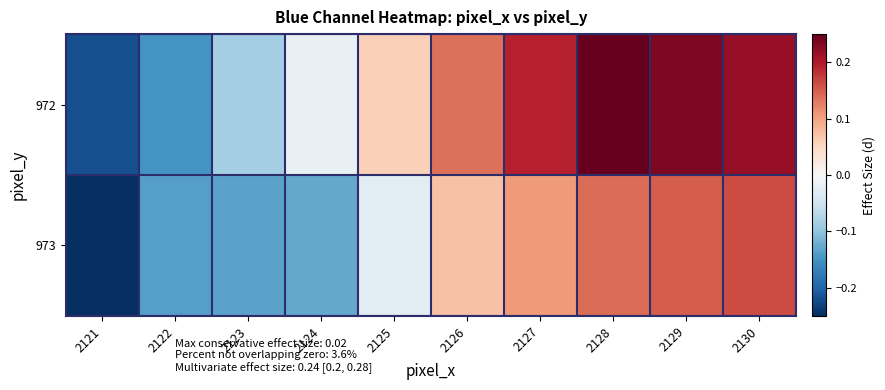

Rank the series by their average value, from highest to lowest.

972, 973